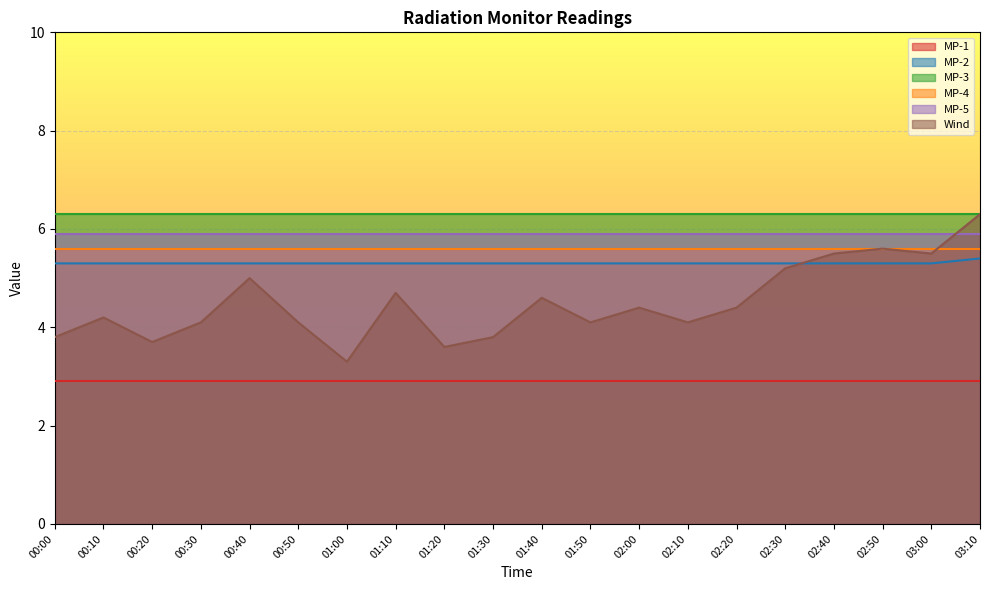

Between 00:50 and 02:30, which series saw the biggest shift?

Wind